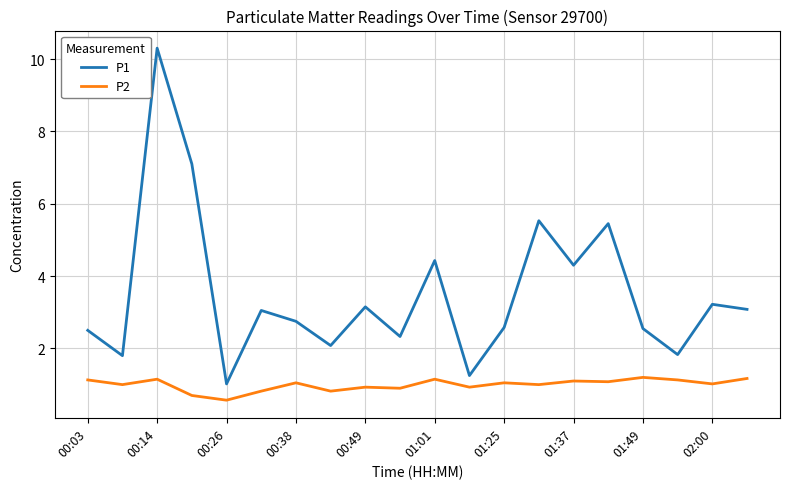

What is the maximum value shown in the chart?

10.3